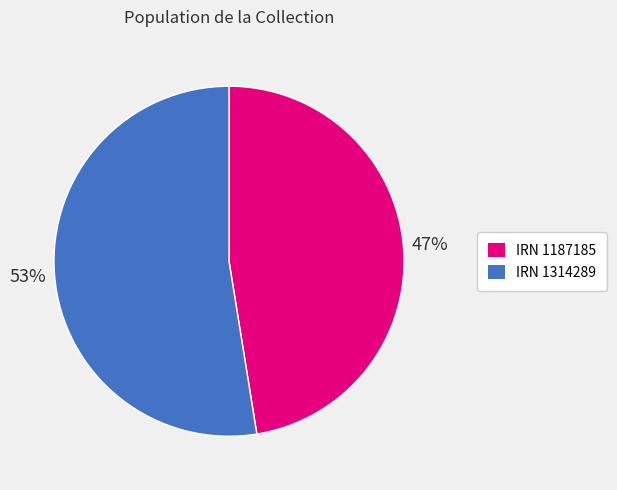

Combined, do IRN 1314289 and IRN 1187185 account for over 50%?

Yes